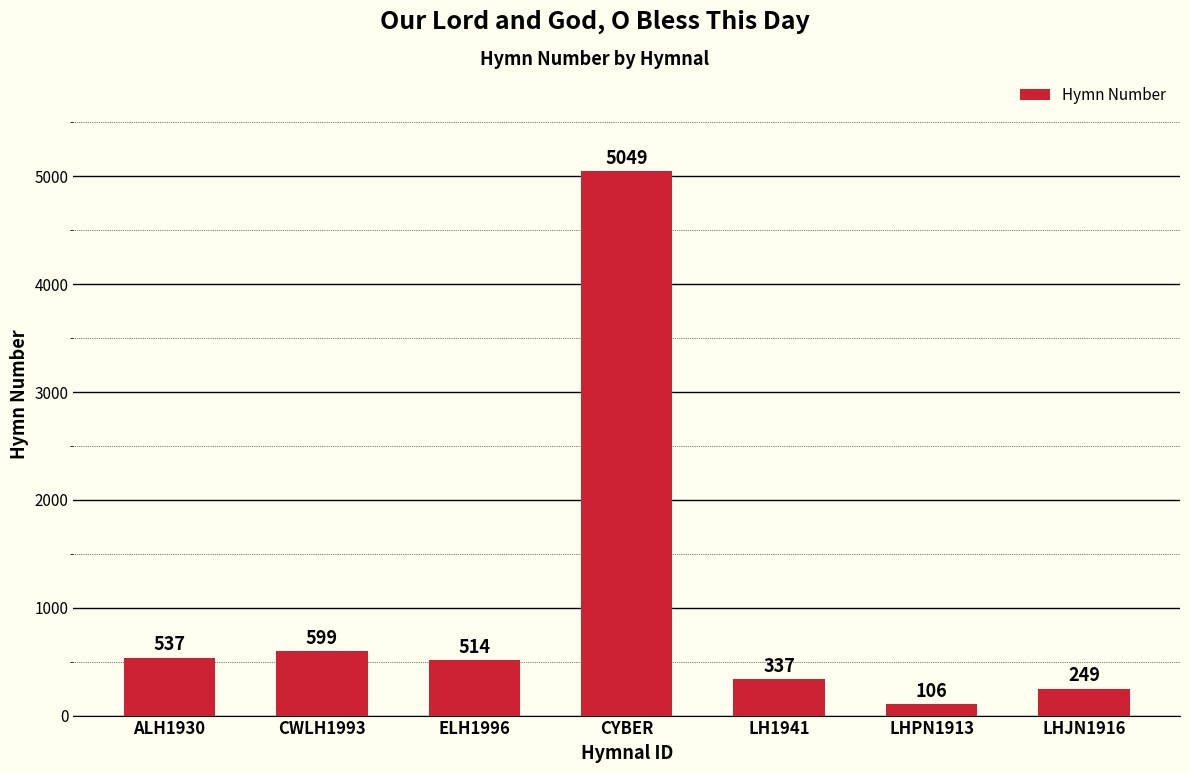

Reading left to right, transcribe all the data shown in this chart.

ALH1930=537	CWLH1993=599	ELH1996=514	CYBER=5049	LH1941=337	LHPN1913=106	LHJN1916=249